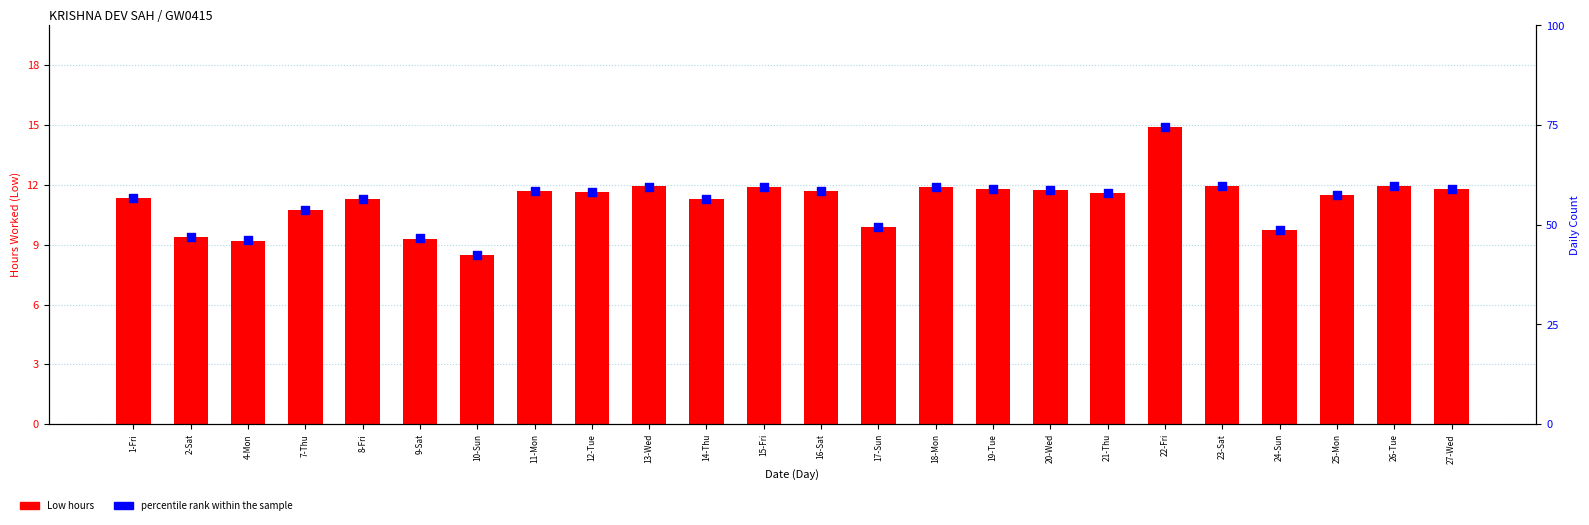

At which category is the sum across all series the highest?

22-Fri